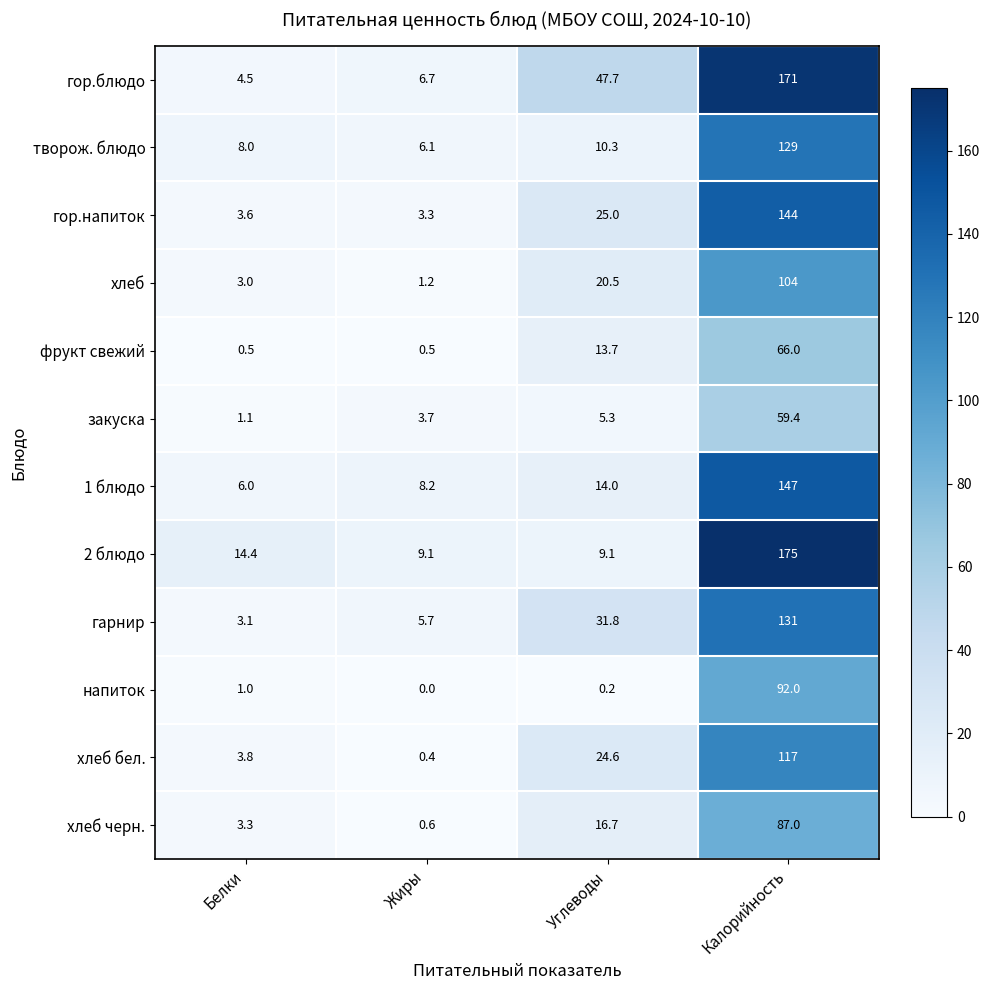

Rank the series by their maximum value, from lowest to highest.

закуска, фрукт свежий, хлеб черн., напиток, хлеб, хлеб бел., творож. блюдо, гарнир, гор.напиток, 1 блюдо, гор.блюдо, 2 блюдо